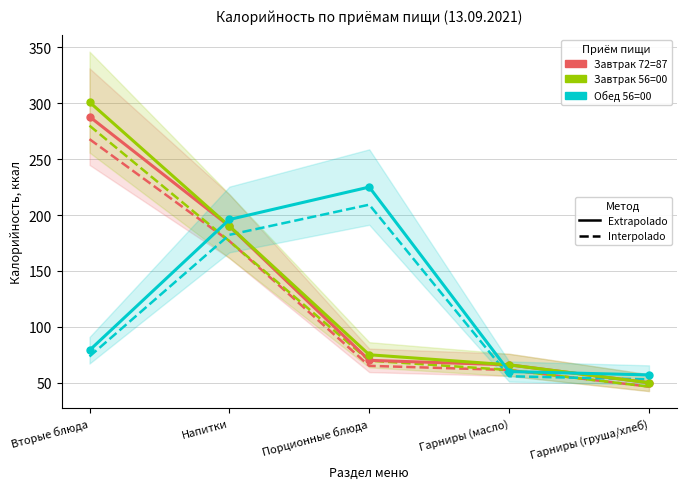

What is the sum of the Завтрак 72=87 values at Порционные блюда and Вторые блюда?

358